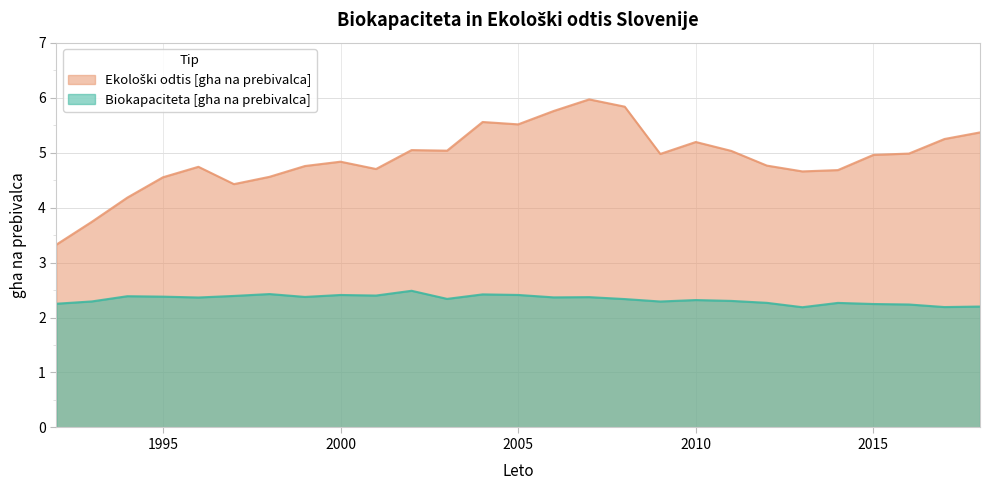

How many lines are shown in the chart?

2